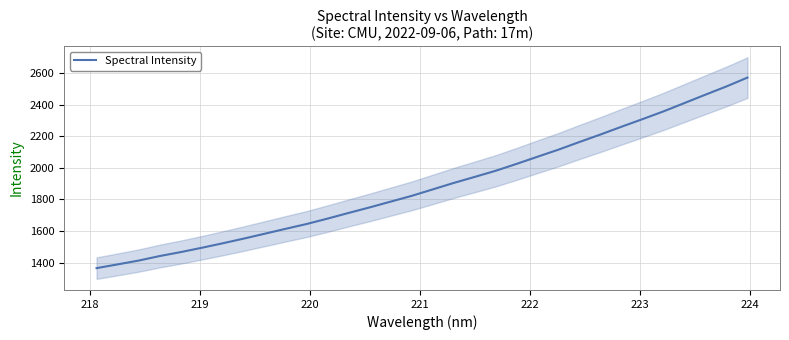

What is the average value?

1887.5